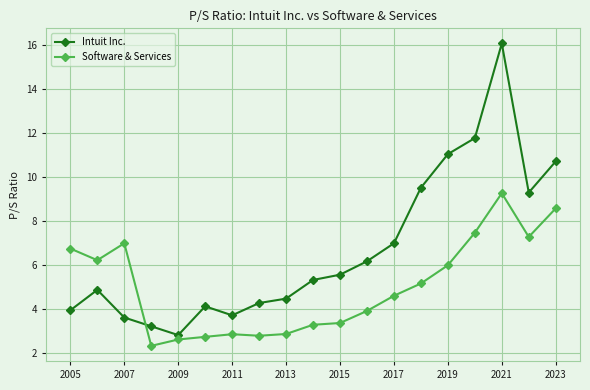

Which series ends up on top after the final intersection of Software & Services and Intuit Inc.?

Intuit Inc.